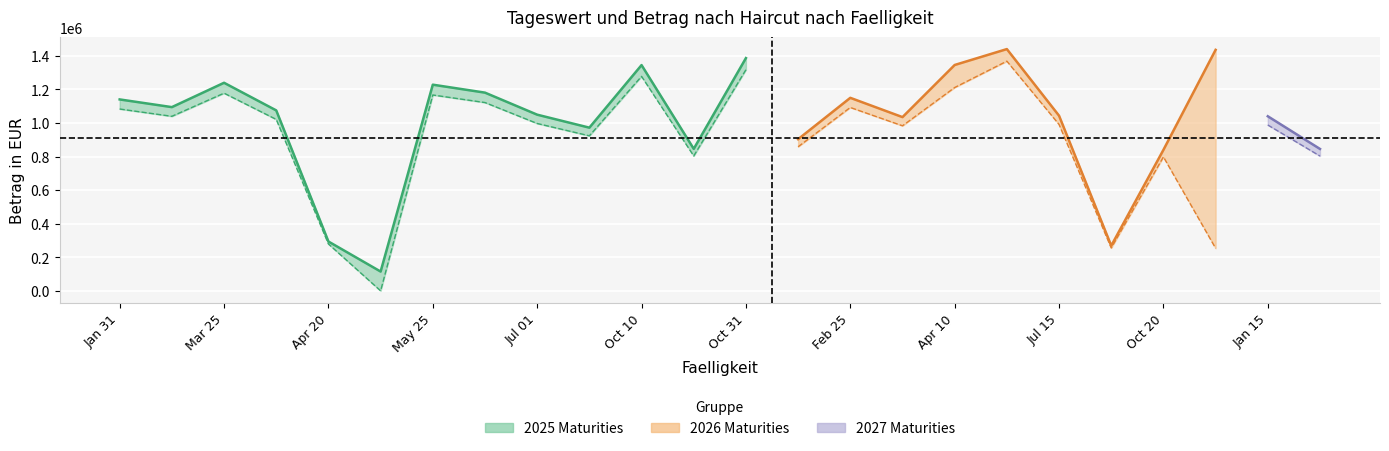

True or false: Betrag nach Haircut (Berichtswhg.) has more than 0 points higher than both neighbors.

True